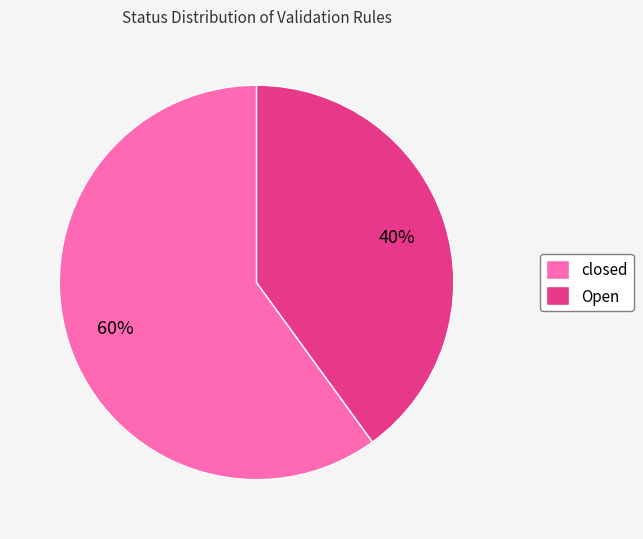

Does any single category account for the majority?

Yes